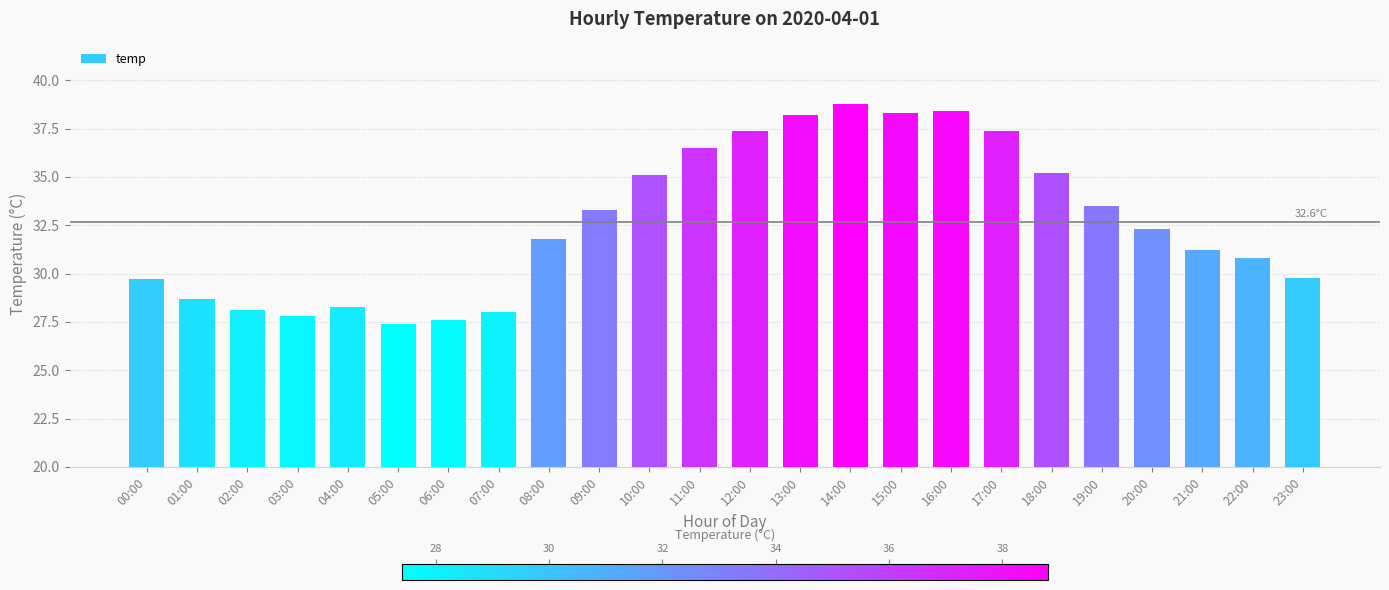

Does the chart contain stacked bars?

No